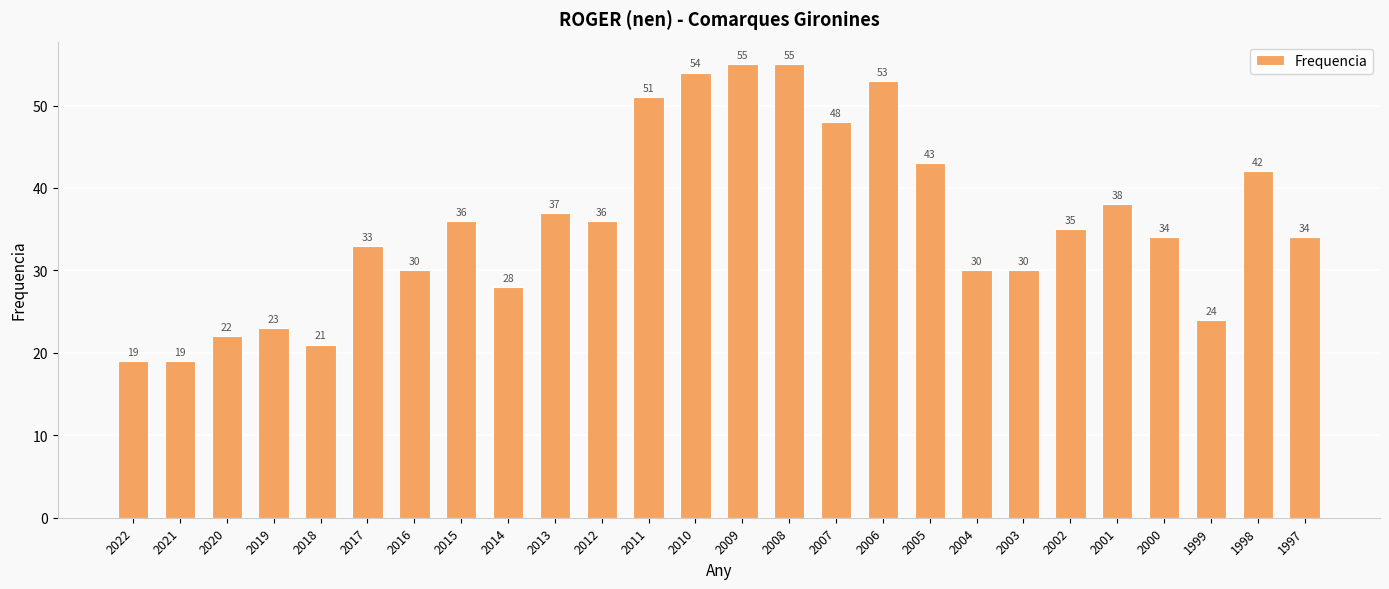

Reading right to left, extract all data points from this chart.

1997=34	1998=42	1999=24	2000=34	2001=38	2002=35	2003=30	2004=30	2005=43	2006=53	2007=48	2008=55	2009=55	2010=54	2011=51	2012=36	2013=37	2014=28	2015=36	2016=30	2017=33	2018=21	2019=23	2020=22	2021=19	2022=19